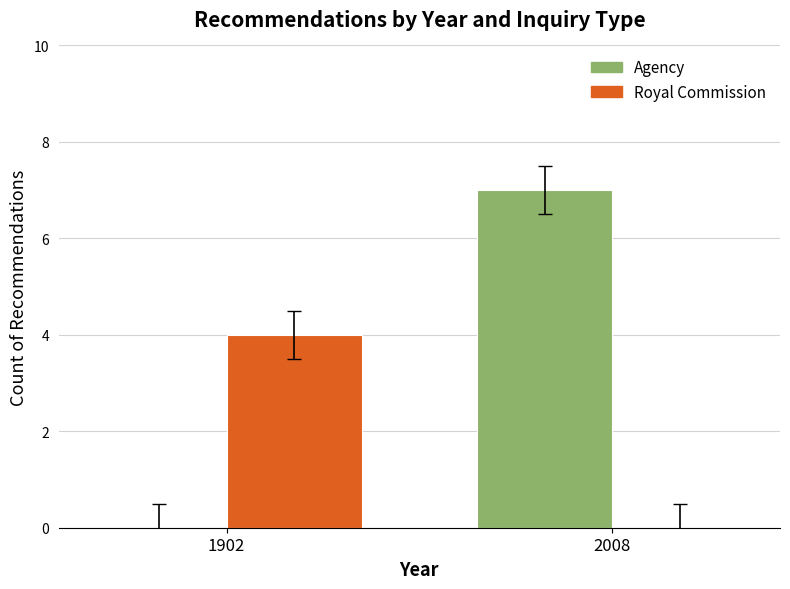

How many data points does each series have?

2